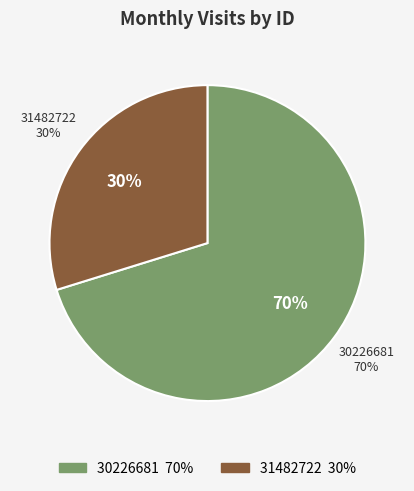

True or false: 31482722 accounts for 30% of the total.

True